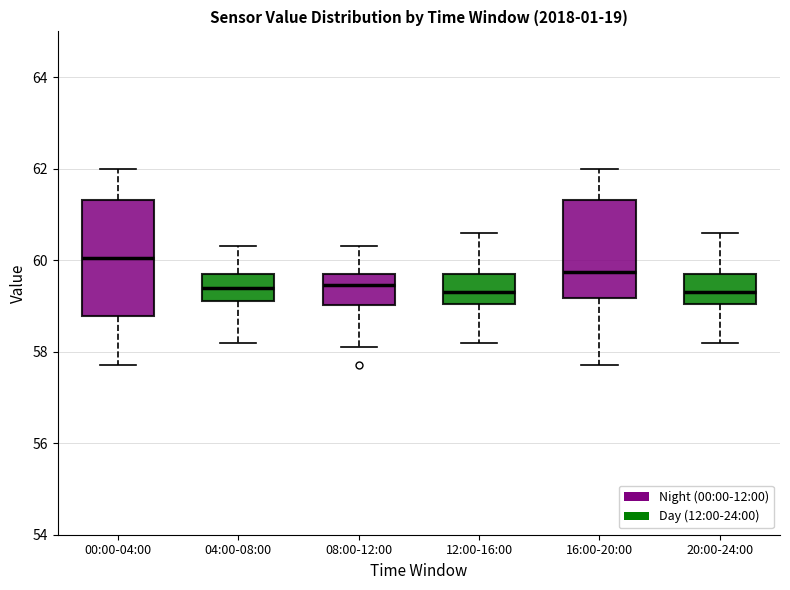

Reading left to right, transcribe this box plot: for each box, give where its median line is, the range the box spans, and where its two whiskers end, as read against the y-axis. The values are not printed on the chart, so give them approximately, as read against the axis.

00:00-04:00: median 60.0, box 58.8 to 61.4, whiskers 57.8 to 62.0
04:00-08:00: median 59.4, box 59.2 to 59.8, whiskers 58.2 to 60.4
08:00-12:00: median 59.4, box 59.0 to 59.8, whiskers 58.2 to 60.4
12:00-16:00: median 59.4, box 59.0 to 59.8, whiskers 58.2 to 60.6
16:00-20:00: median 59.8, box 59.2 to 61.4, whiskers 57.8 to 62.0
20:00-24:00: median 59.4, box 59.0 to 59.8, whiskers 58.2 to 60.6